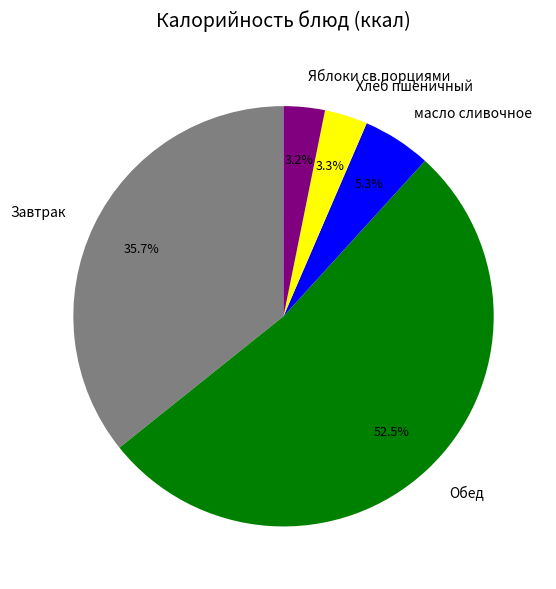

To the nearest percent, what is the difference between the Хлеб пшеничный and масло сливочное slice percentages?

2%